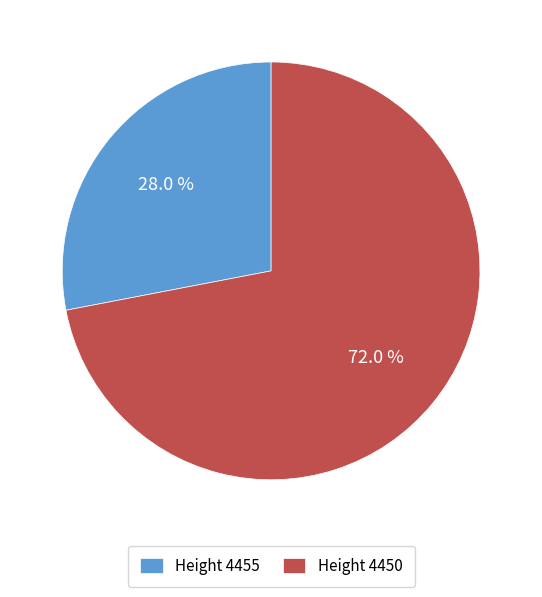

Do Height 4455 and Height 4450 together represent more than half of the pie?

Yes